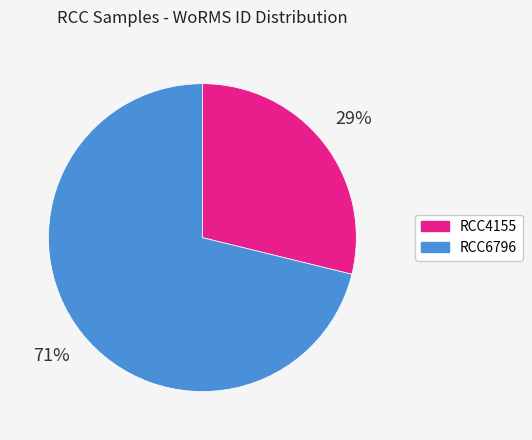

How many segments does this pie chart have?

2